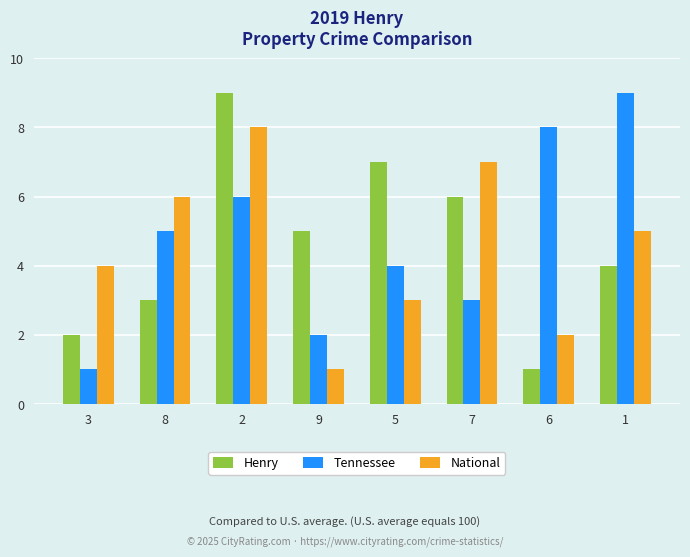

True or false: Henry has a value of 7 at 5.

True